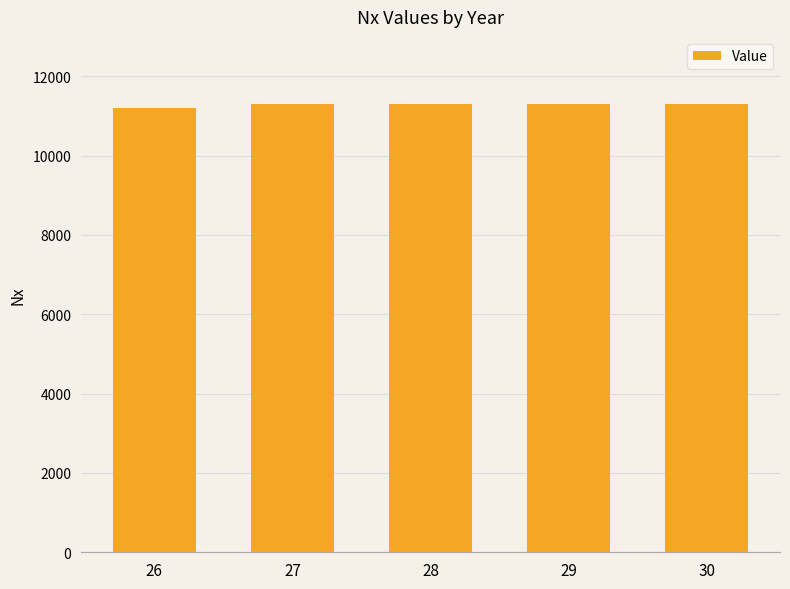

The value at 26 is 11200. True or false?

True